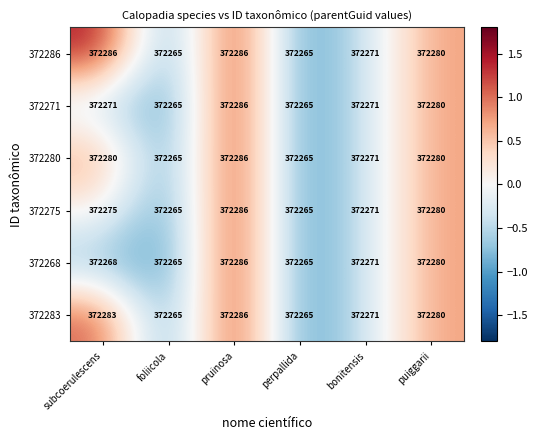

What is the difference between the maximum and second lowest values in the 372271 series?

21